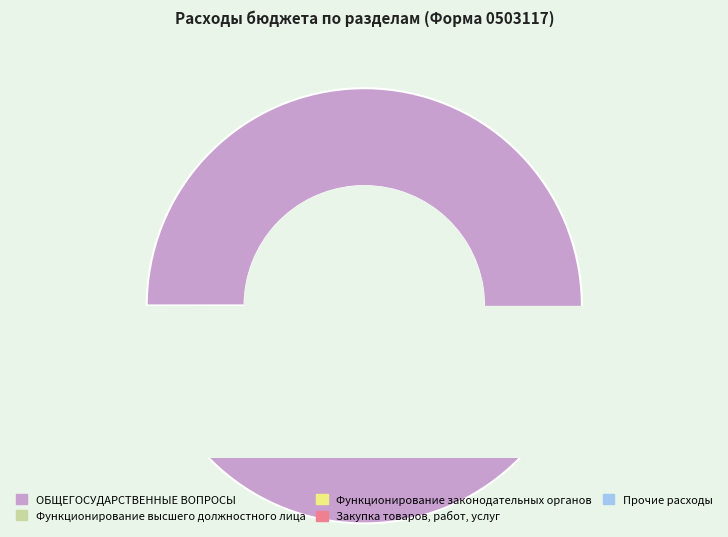

What is the change in value from Функционирование законодательных органов to Прочие расходы?

-10870000